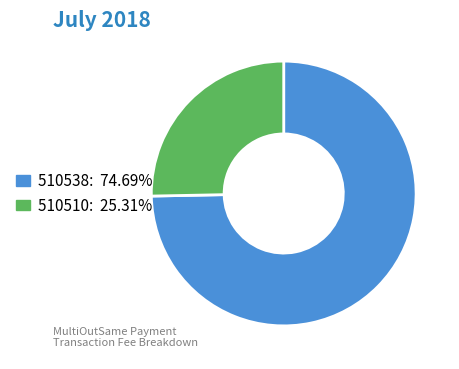

Do 510538 and 510510 together represent more than half of the pie?

Yes